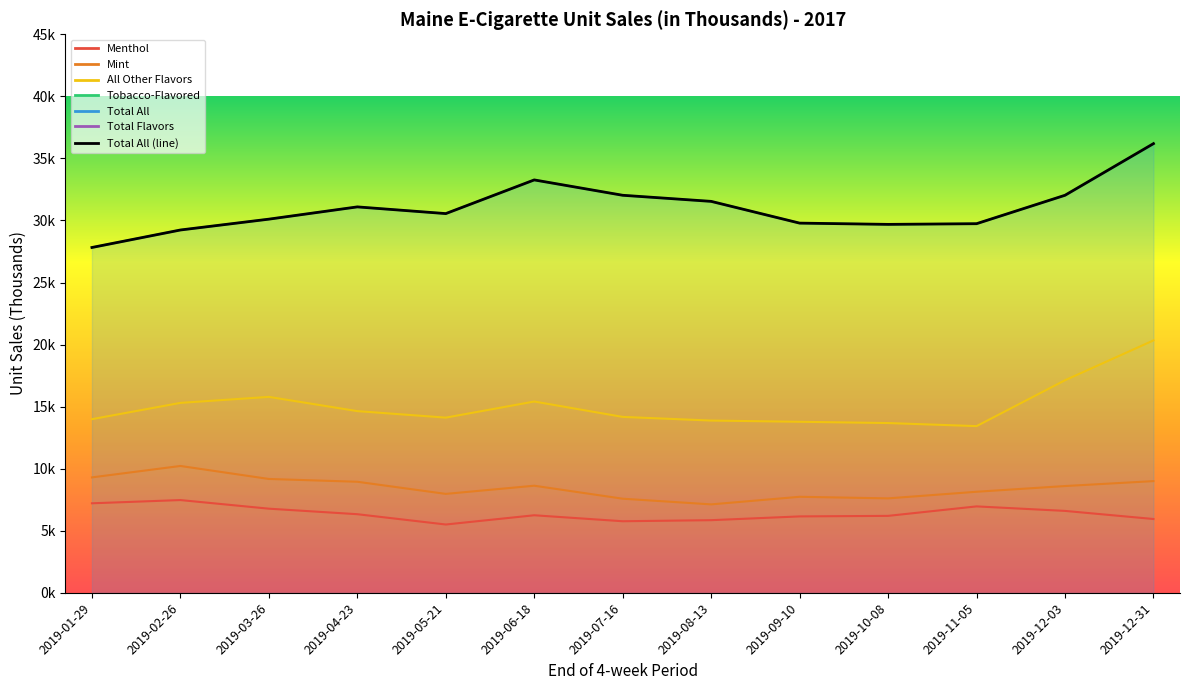

Which category has the highest value in the Total Flavors series?

2019-12-31